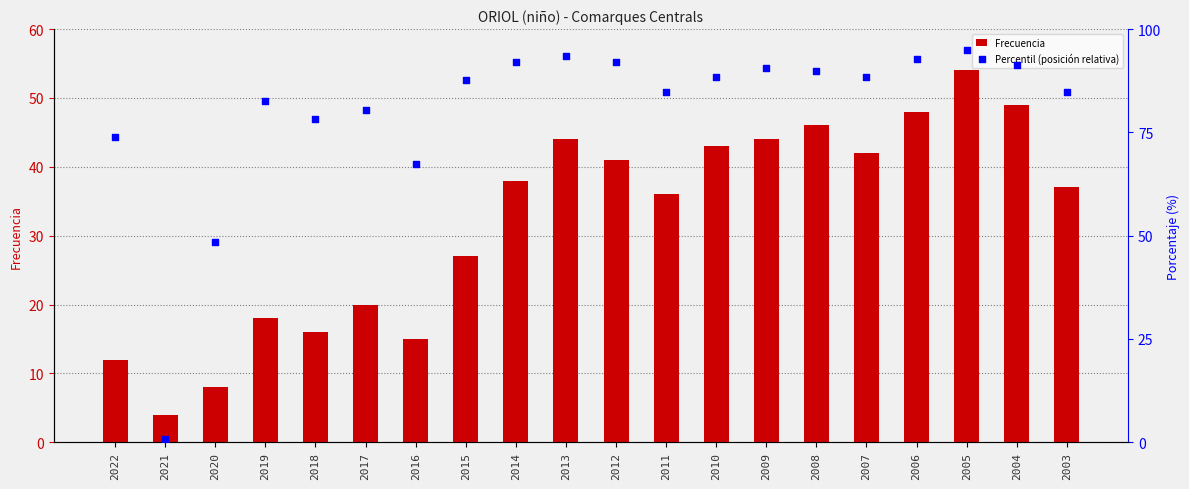

Is the value of Frecuencia at 2019 greater than the value of Percentil (posición relativa) at 2005?

No